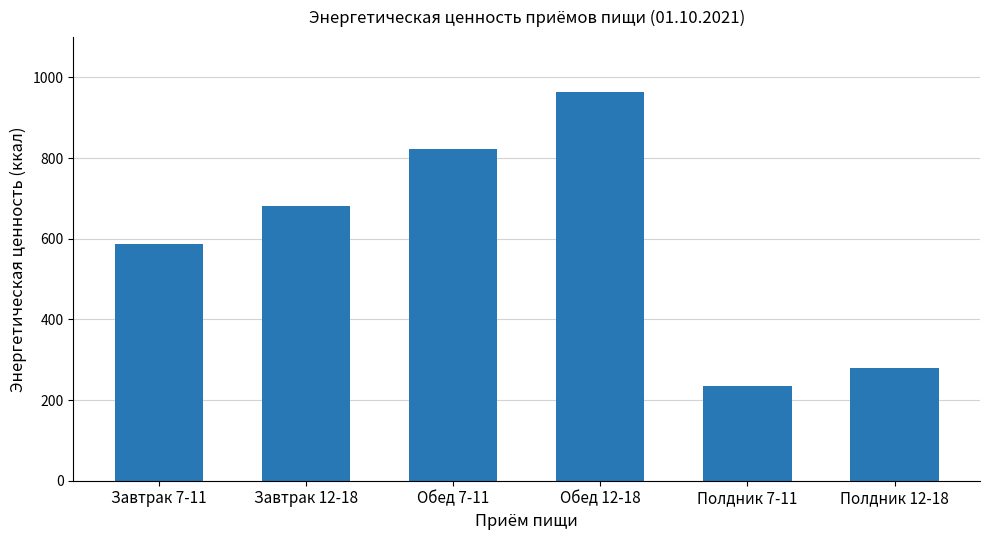

What is the change in value from Обед 7-11 to Полдник 7-11?

-587.5